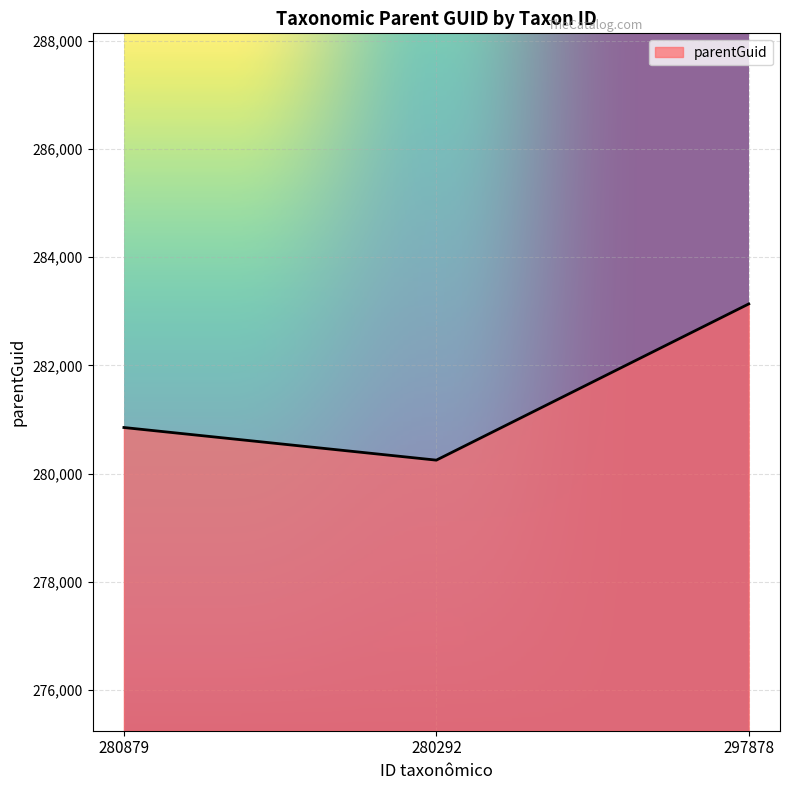

What is the average value?

281413